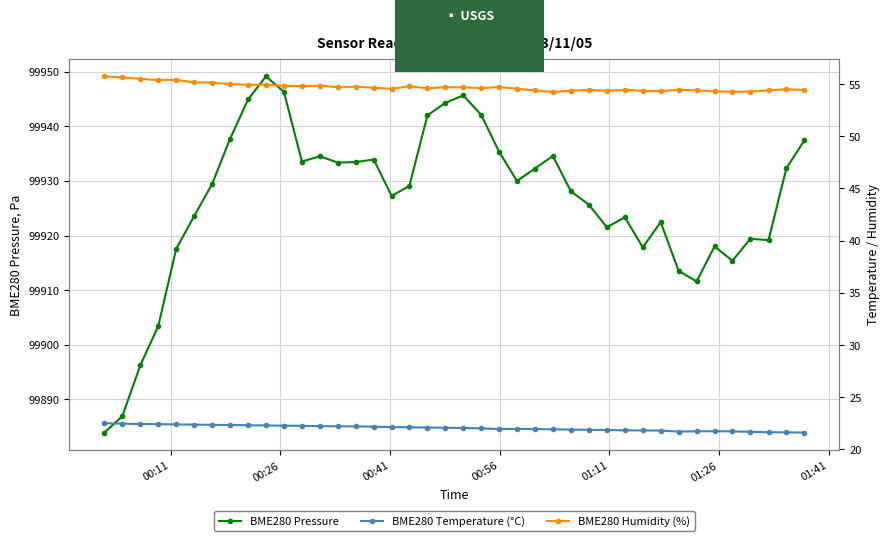

What is the lowest value of the BME280 Pressure series?

99883.9